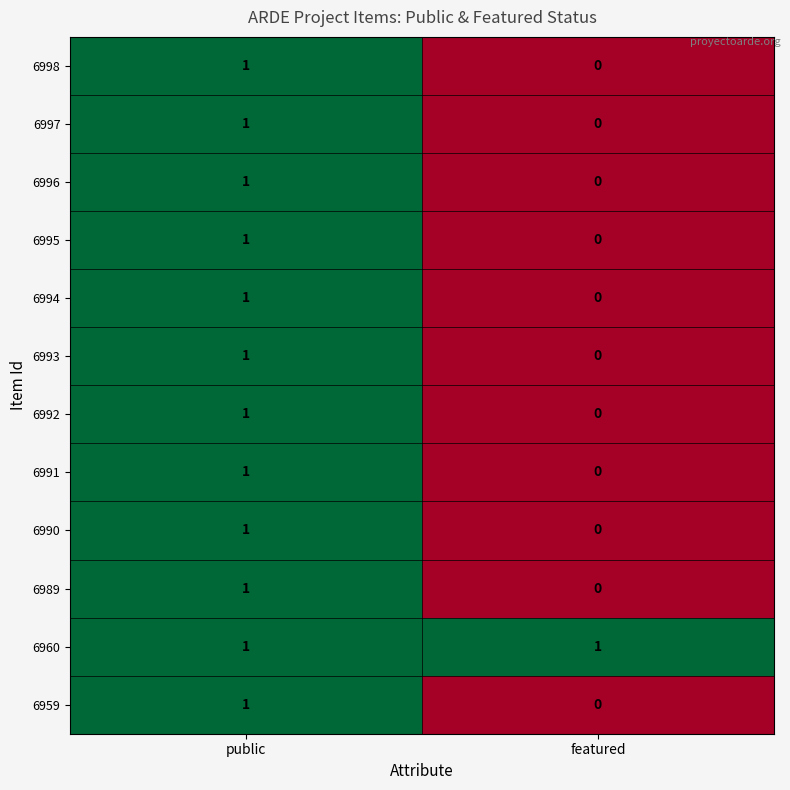

Which category has the lowest value in the 6992 series?

featured